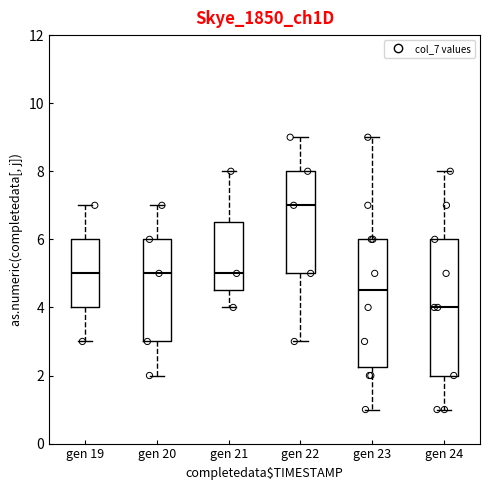

Reading left to right, transcribe this box plot: for each box, give where its median line is, the range the box spans, and where its two whiskers end, as read against the y-axis. The values are not printed on the chart, so give them approximately, as read against the axis.

gen 19: median 5.0, box 4.0 to 6.0, whiskers 3.0 to 7.0
gen 20: median 5.0, box 3.0 to 6.0, whiskers 2.0 to 7.0
gen 21: median 5.0, box 4.6 to 6.6, whiskers 4.0 to 8.0
gen 22: median 7.0, box 5.0 to 8.0, whiskers 3.0 to 9.0
gen 23: median 4.6, box 2.2 to 6.0, whiskers 1.0 to 9.0
gen 24: median 4.0, box 2.0 to 6.0, whiskers 1.0 to 8.0